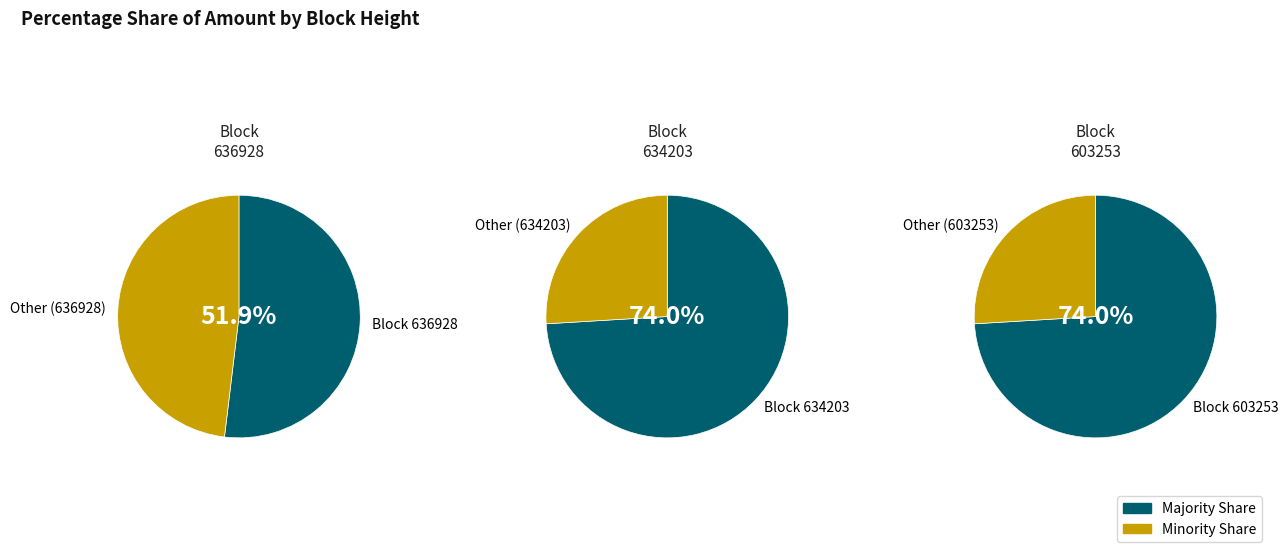

What is the smallest slice in the pie chart?

634203